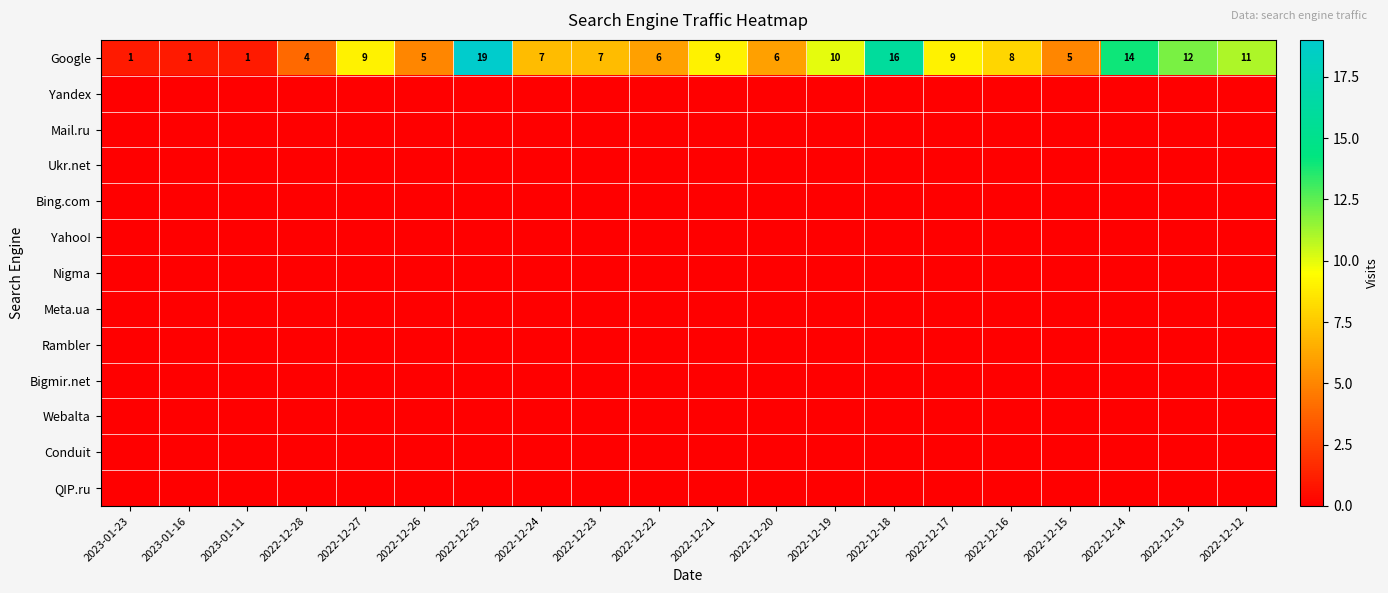

What is the highest value of the Google series?

19